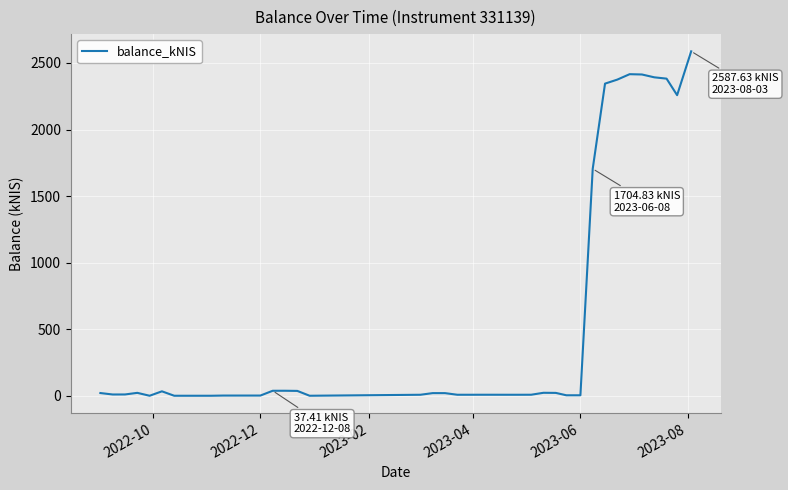

What is the maximum value shown in the chart?

2587.6